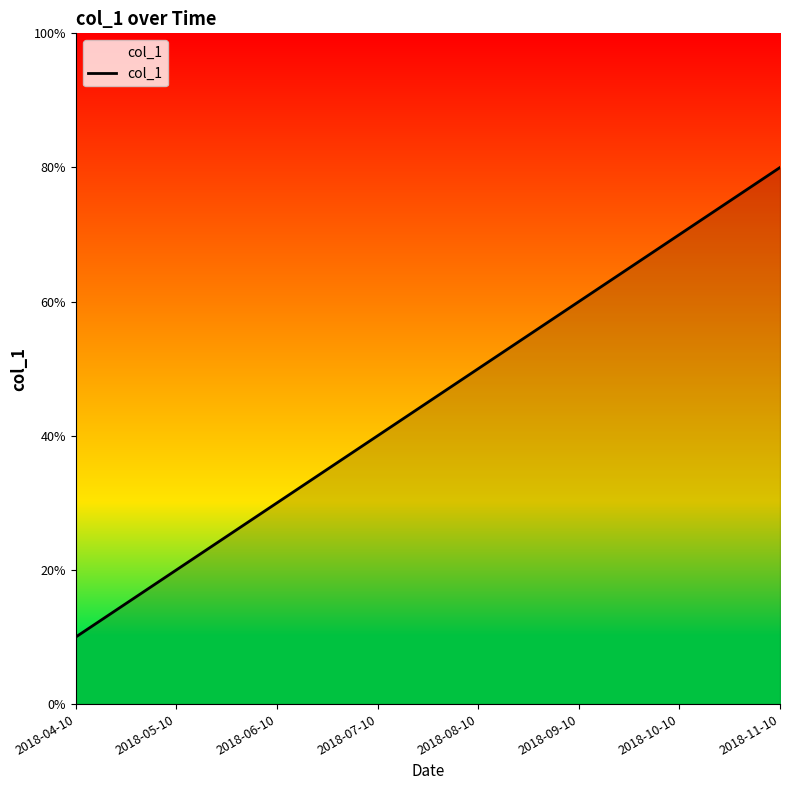

Rank the categories by value from lowest to highest.

2018-04-10, 2018-05-10, 2018-06-10, 2018-07-10, 2018-08-10, 2018-09-10, 2018-10-10, 2018-11-10